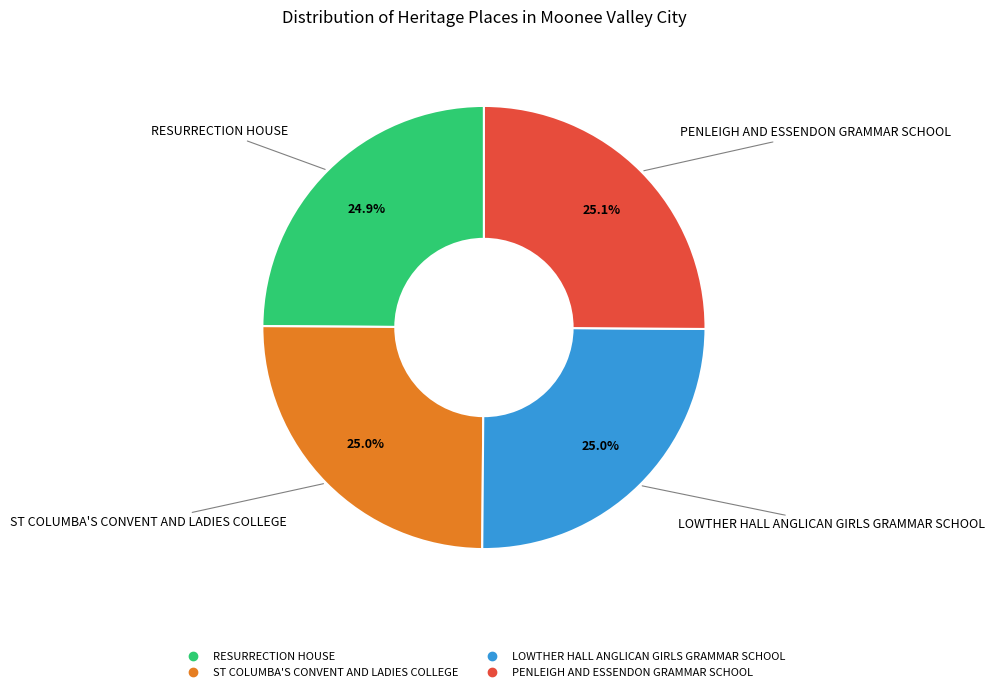

To the nearest percent, what portion does ST COLUMBA'S CONVENT AND LADIES COLLEGE represent?

25%